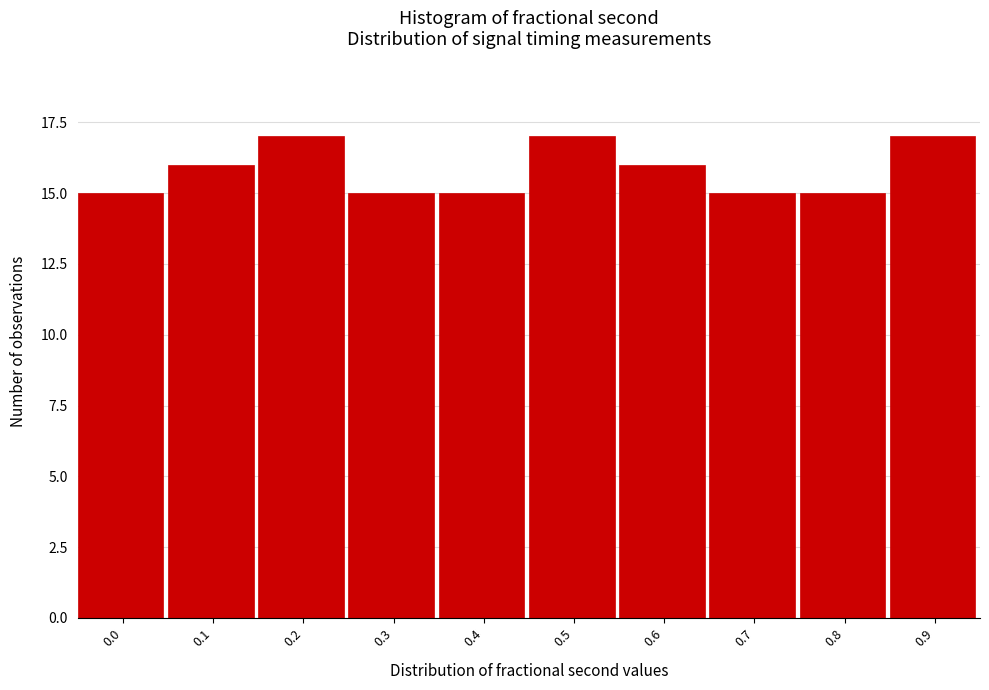

Reading left to right, extract all data points from this chart.

0.0=15	0.1=16	0.2=17	0.3=15	0.4=15	0.5=17	0.6=16	0.7=15	0.8=15	0.9=17